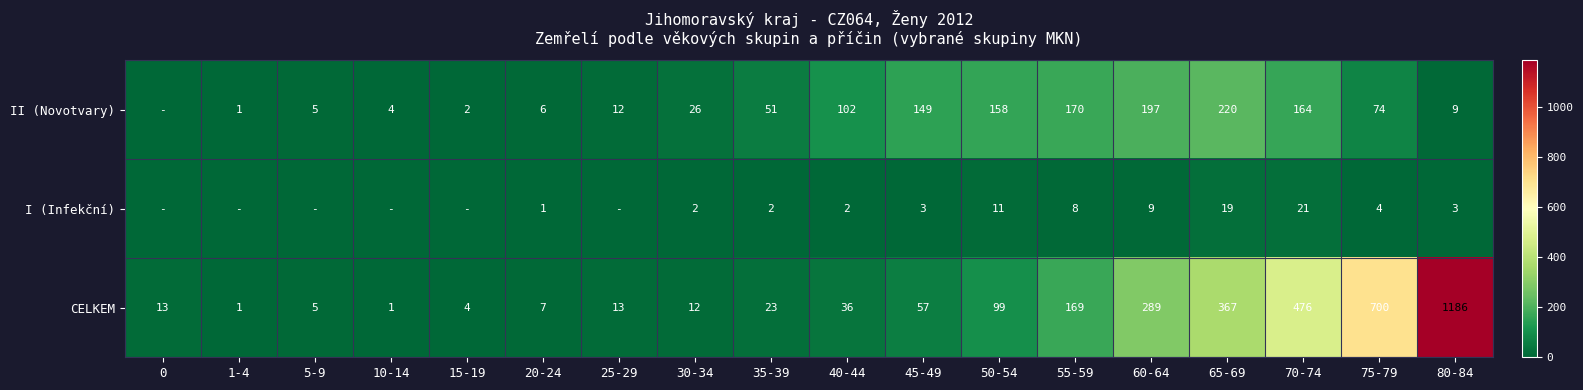

Which series changed the most between 30-34 and 70-74?

CELKEM